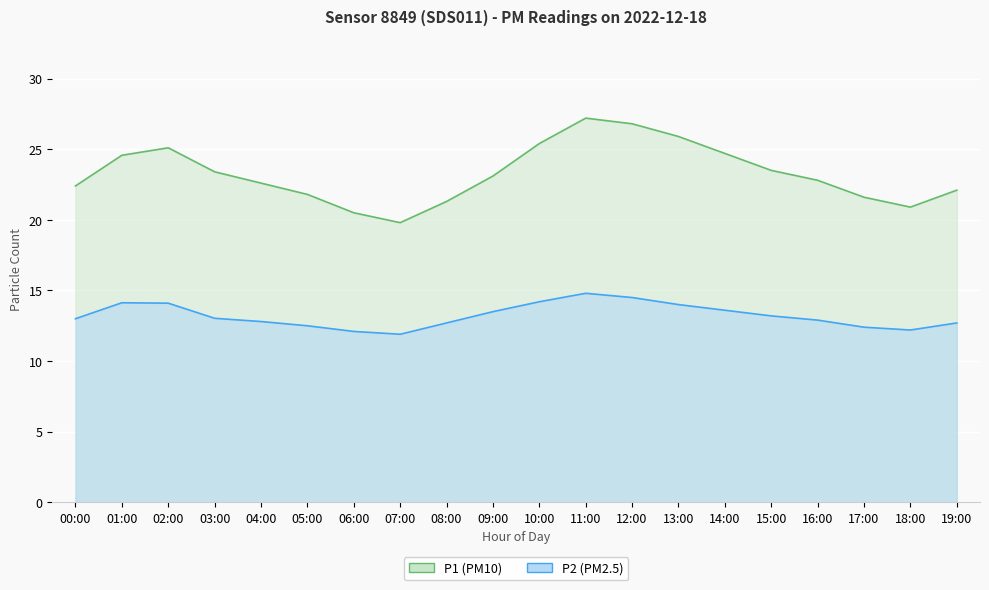

In P2, how many points are higher than both neighbors (excluding endpoints)?

2